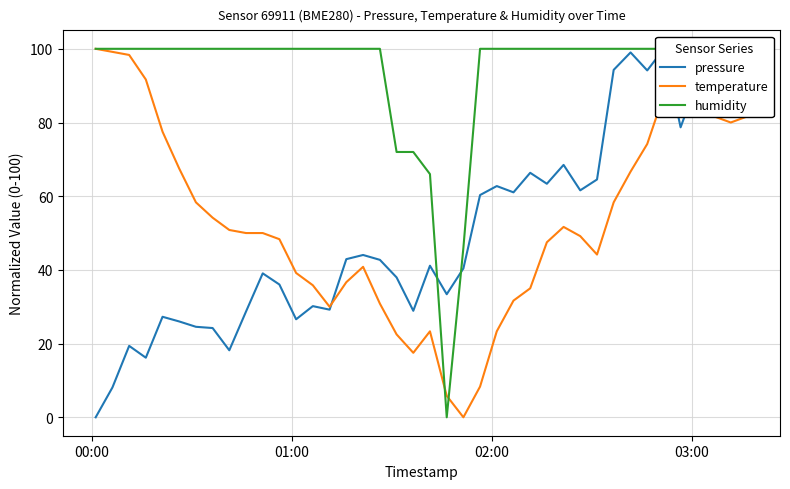

How many intersections are there between pressure and humidity?

2